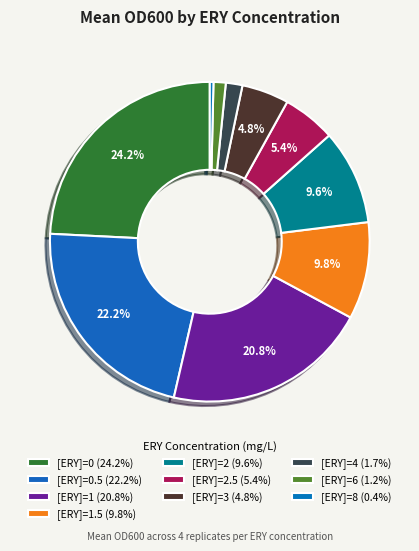

How many slices are in this pie chart?

10